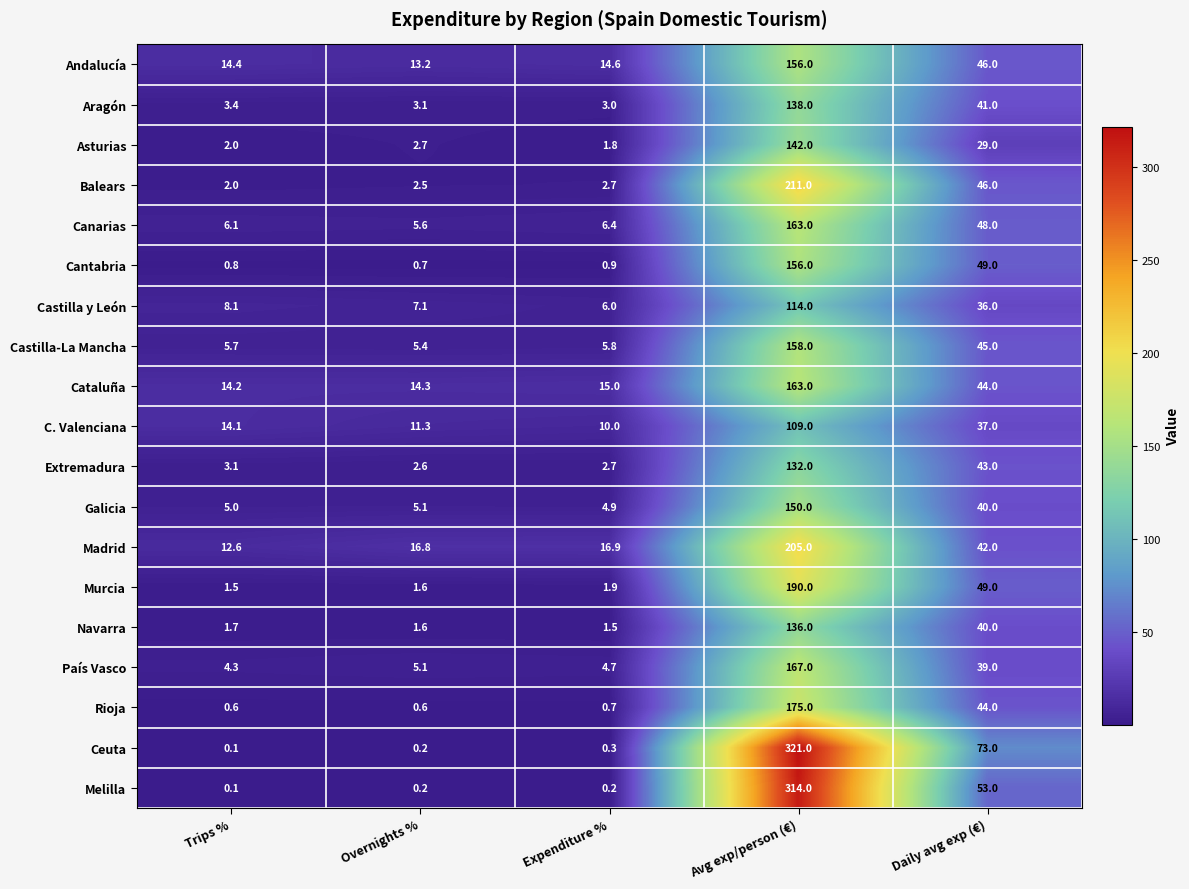

Between Avg exp/person (€) and Daily avg exp (€), which series saw the biggest shift?

Melilla